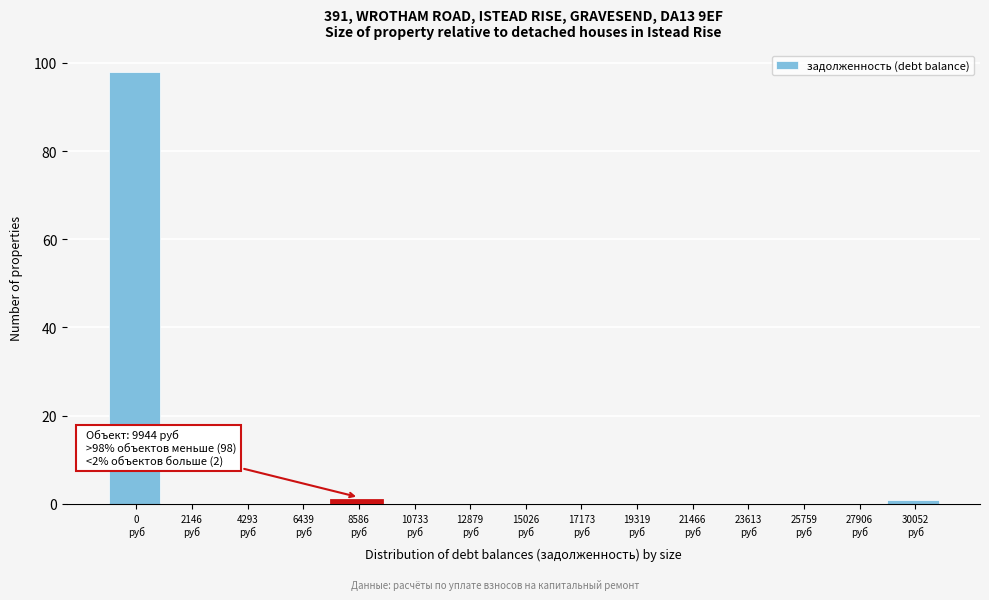

What is the maximum value shown in the chart?

98